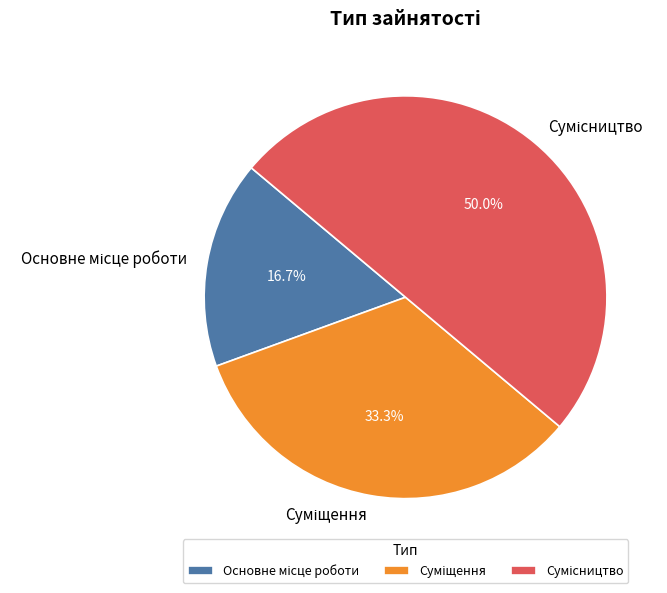

What is the largest slice in the pie chart?

Сумісництво